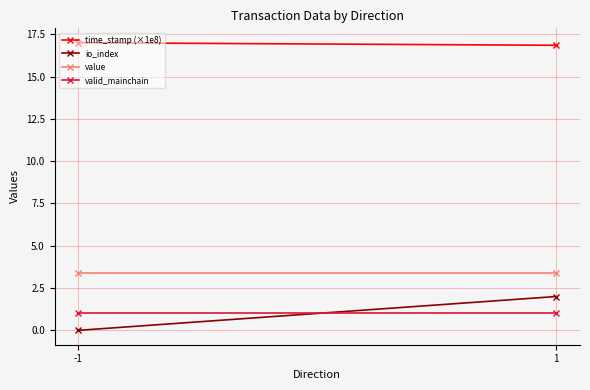

Rank the categories by time_stamp (×1e8) value from lowest to highest.

1, -1